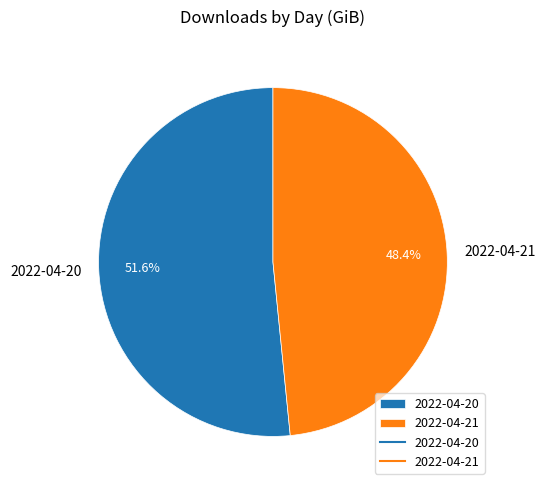

To the nearest percent, what is the average slice percentage?

50%